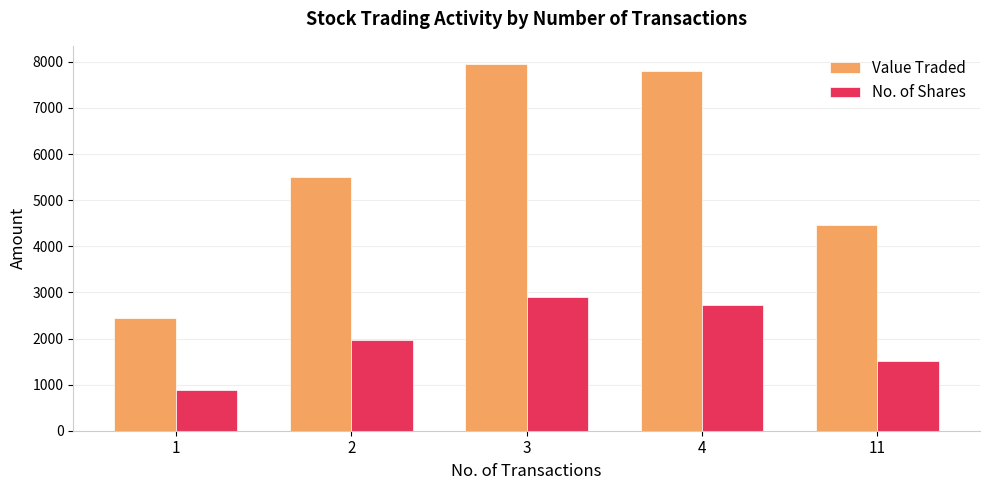

How many values in the No. of Shares series are below 1971?

2